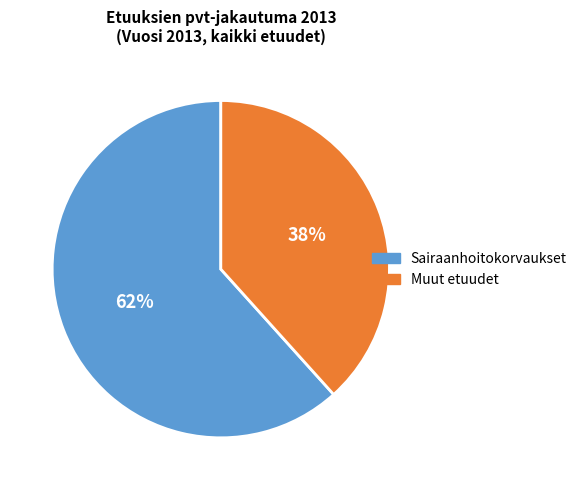

To the nearest percent, what is the average slice percentage?

50%